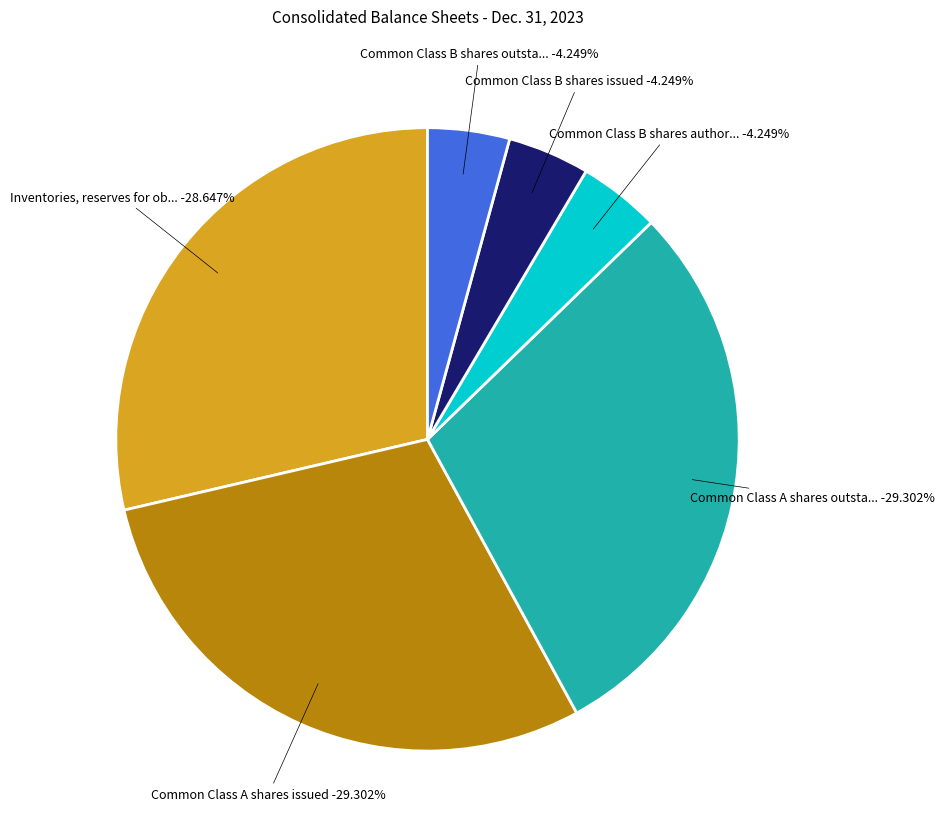

To the nearest percent, what is the difference between the largest and smallest slice percentages?

25%